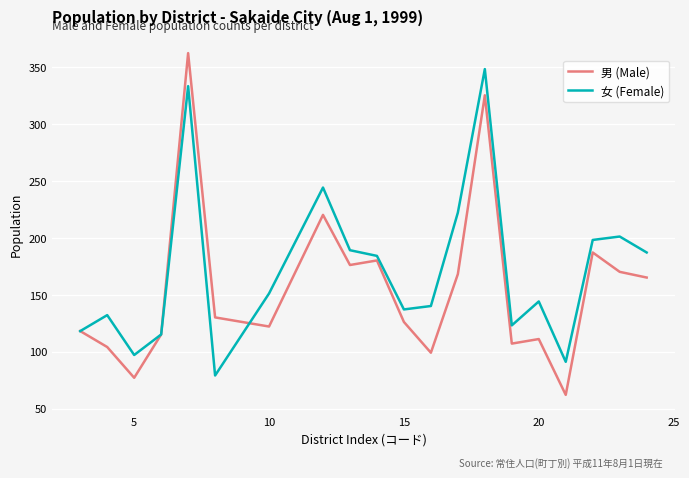

Reading left to right, extract all data points from this chart.

男 (Male): 118	104	77	115	362	130	122	220	176	180	126	99	168	325	107	111	62	187	170	165
女 (Female): 118	132	97	115	333	79	151	244	189	184	137	140	222	348	123	144	91	198	201	187